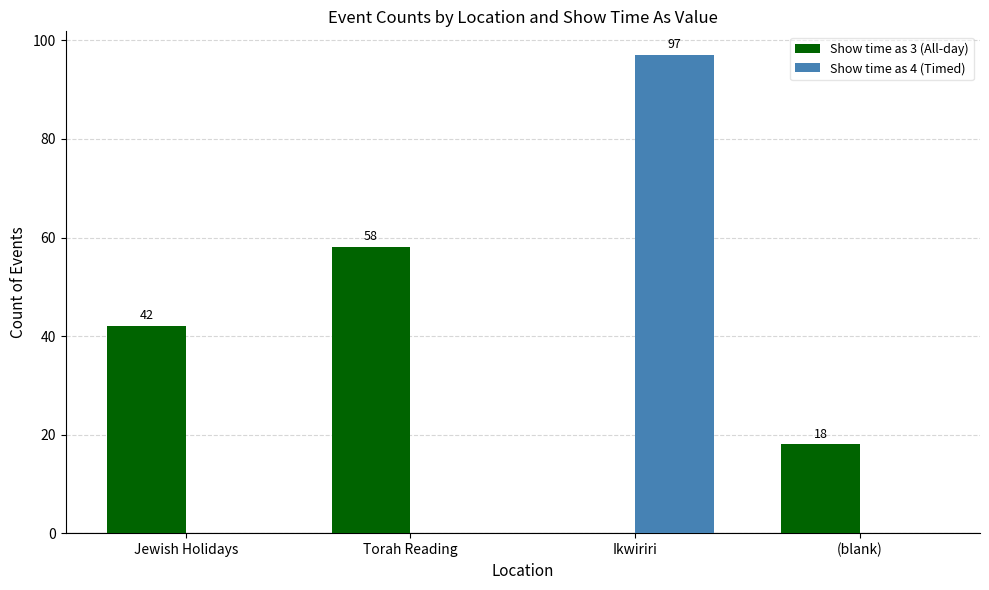

What is the difference between the Show time as 3 (All-day) values at Ikwiriri and Jewish Holidays?

42